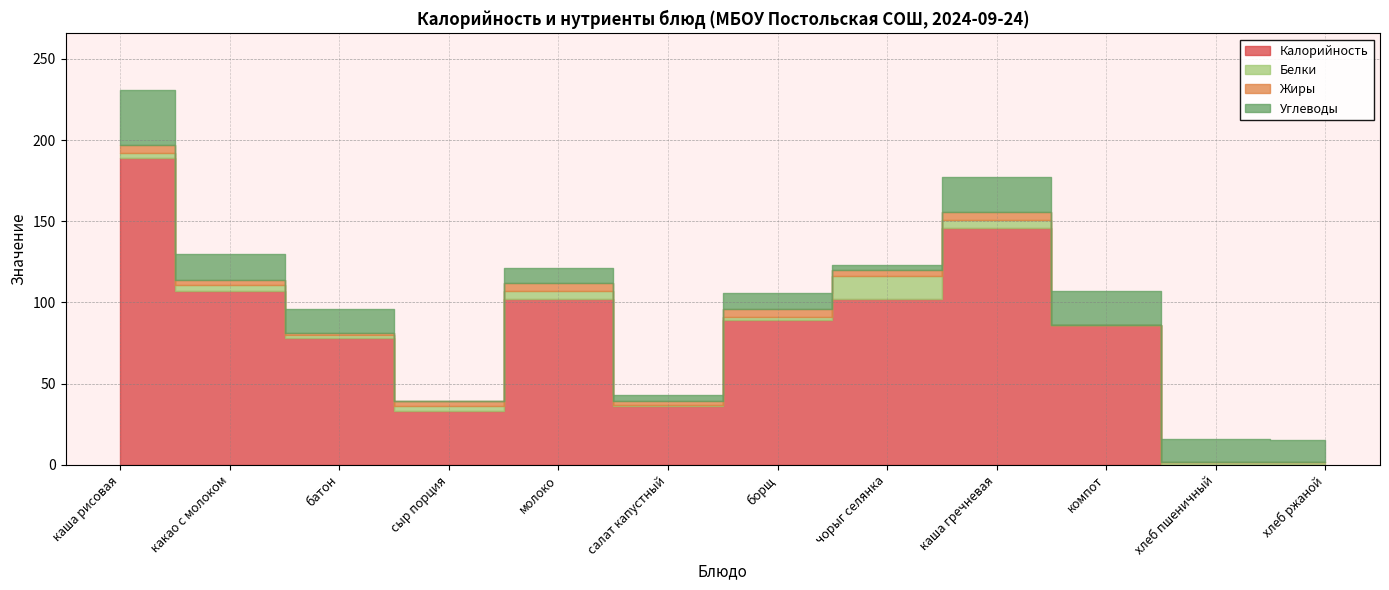

What are all the series names shown in the legend?

Калорийность, Белки, Жиры, Углеводы